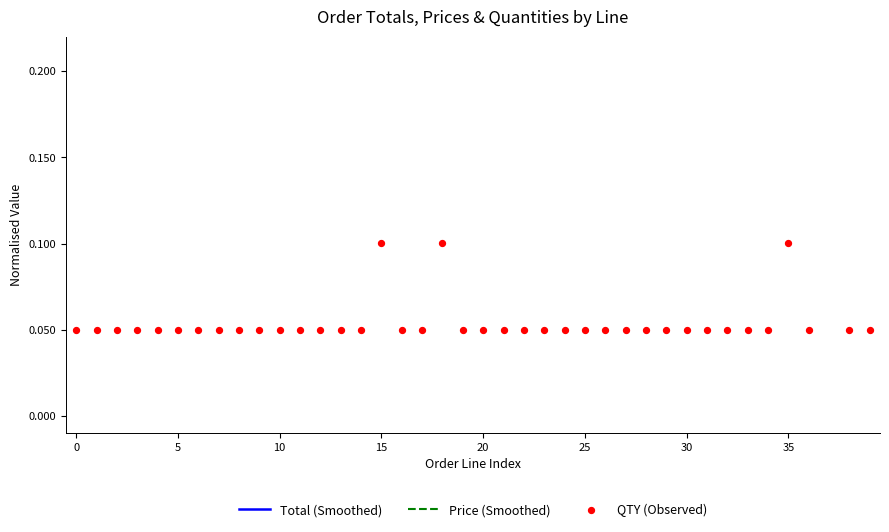

At which category is the sum across all series the highest?

22